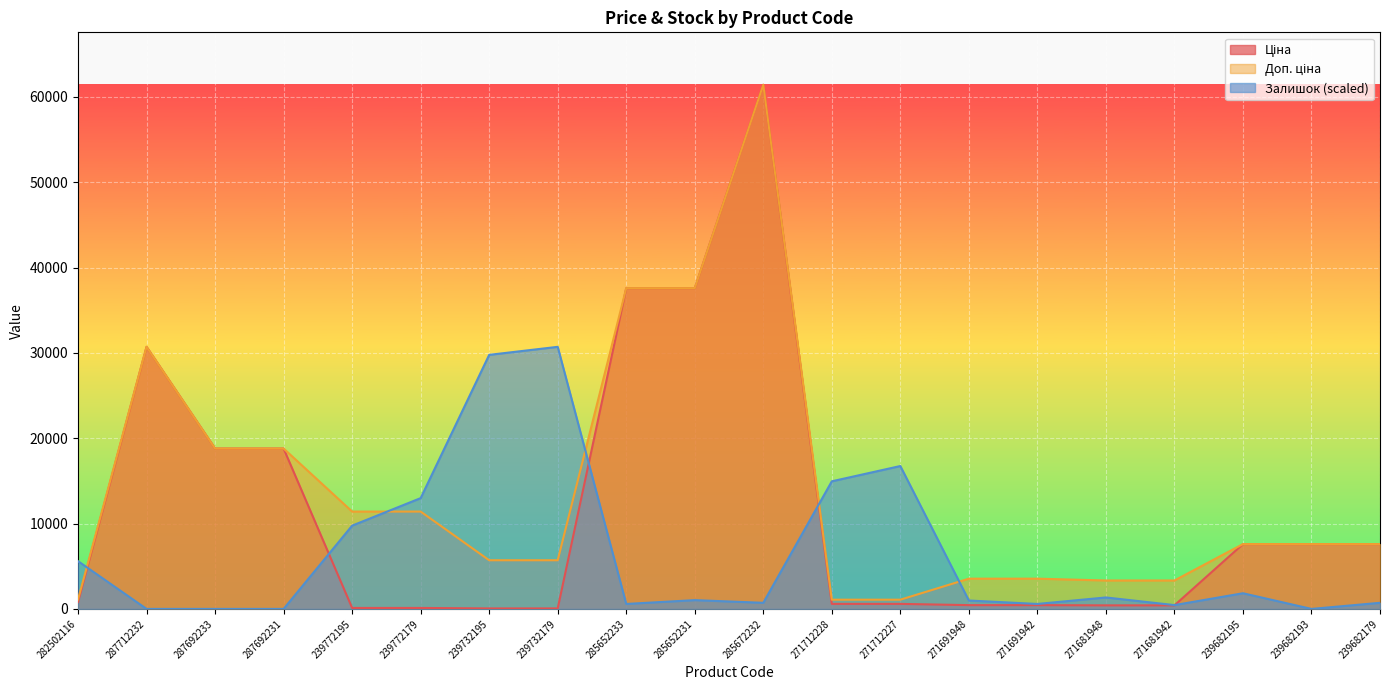

What is the label of the 19th point from the right?

287712232